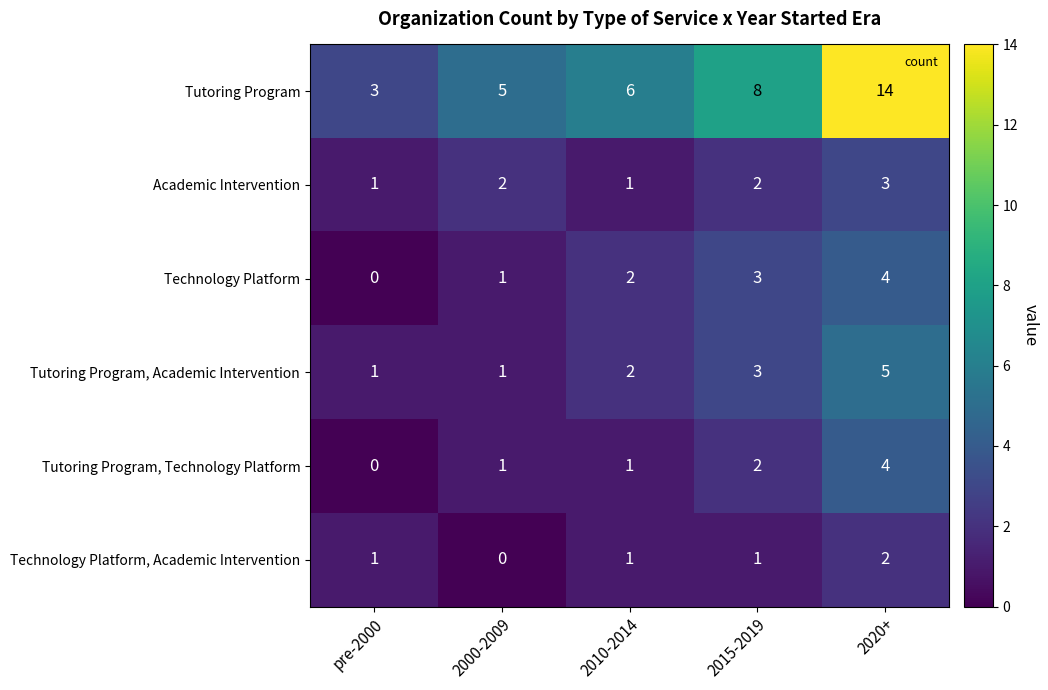

Reading left to right, extract all data points from this chart.

Tutoring Program: 3	5	6	8	14
Academic Intervention: 1	2	1	2	3
Technology Platform: 0	1	2	3	4
Tutoring Program, Academic Intervention: 1	1	2	3	5
Tutoring Program, Technology Platform: 0	1	1	2	4
Technology Platform, Academic Intervention: 1	0	1	1	2